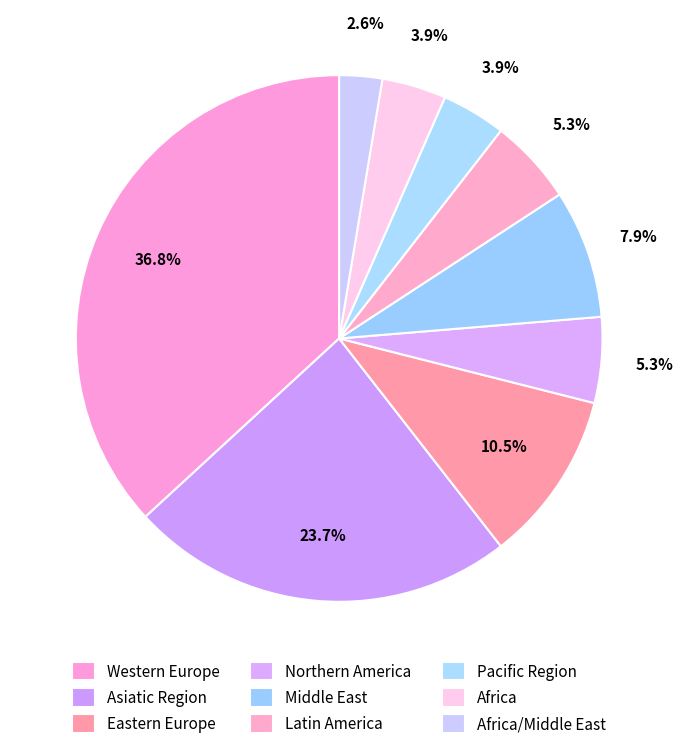

How many slices are in this pie chart?

9